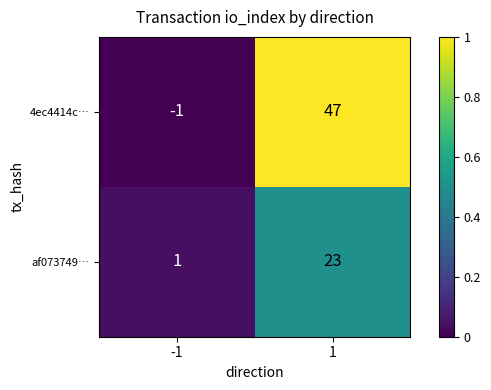

Which series has the largest range (max minus min)?

4ec4414c…